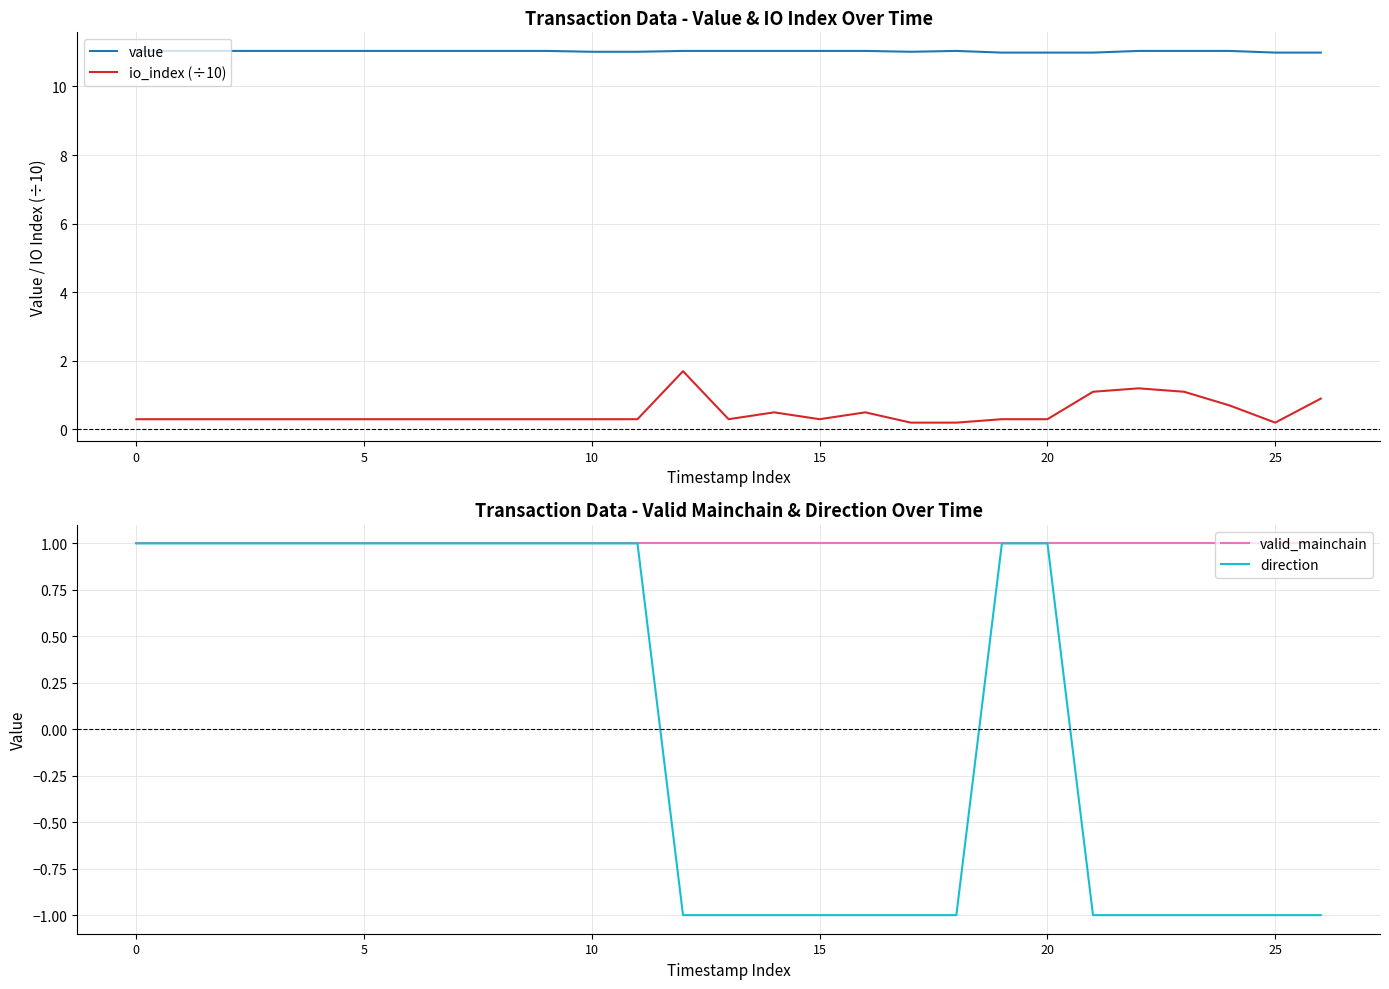

Which series ends up on top after the final intersection of io_index (÷10) and valid_mainchain?

valid_mainchain